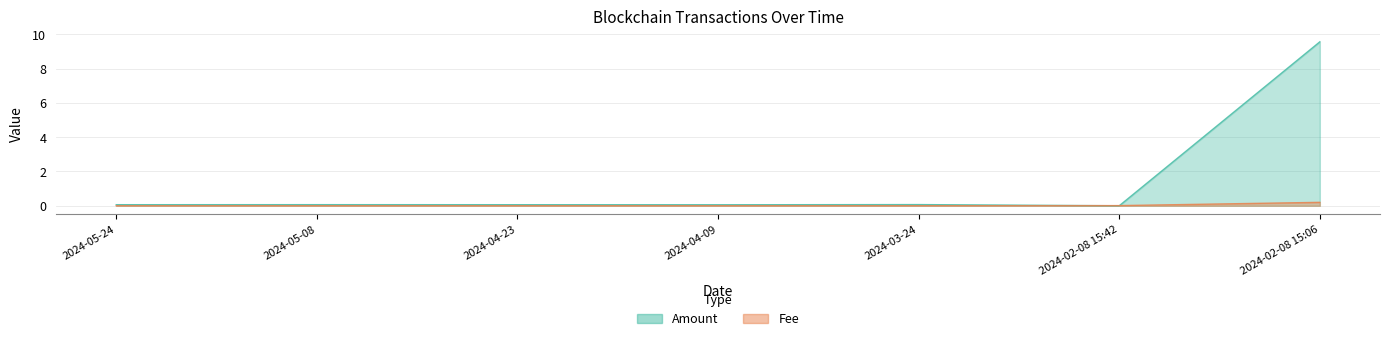

What is the approximate value of Amount at 2024-04-09?

0.1